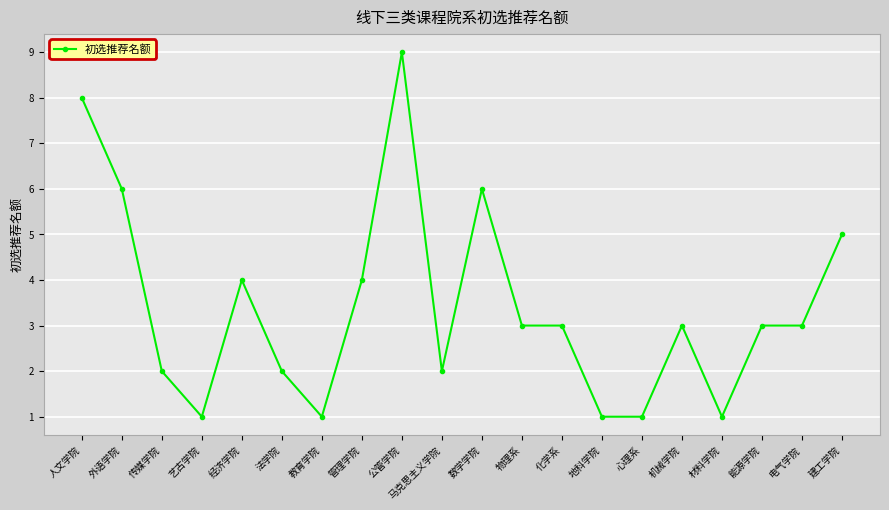

Reading right to left, list all the values displayed in this chart.

建工学院=5	电气学院=3	能源学院=3	材料学院=1	机械学院=3	心理系=1	地科学院=1	化学系=3	物理系=3	数学学院=6	马克思主义学院=2	公管学院=9	管理学院=4	教育学院=1	法学院=2	经济学院=4	艺古学院=1	传媒学院=2	外语学院=6	人文学院=8